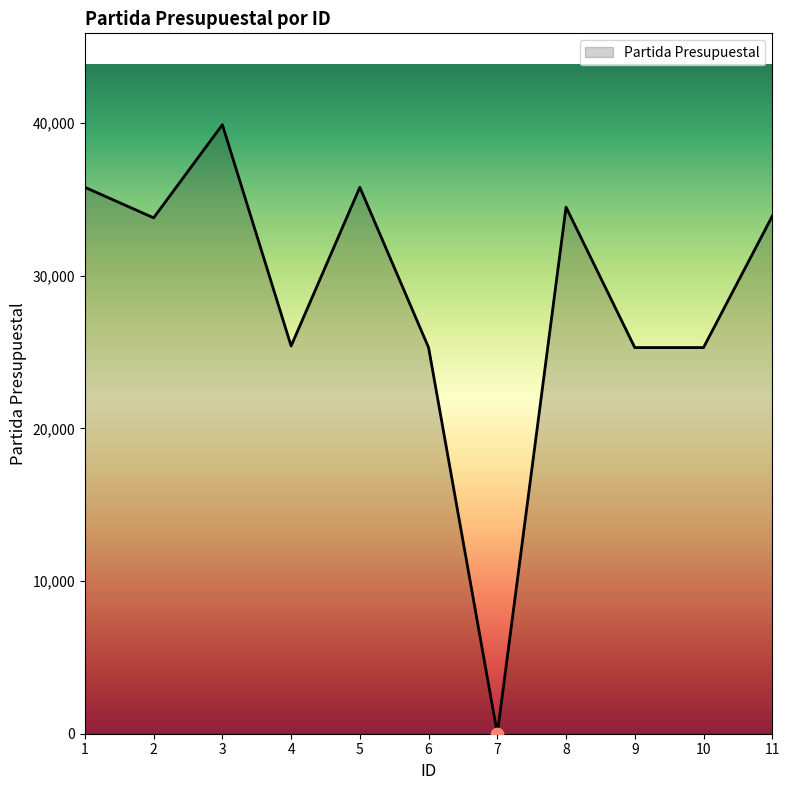

Which has a higher value, 1 or 8?

1